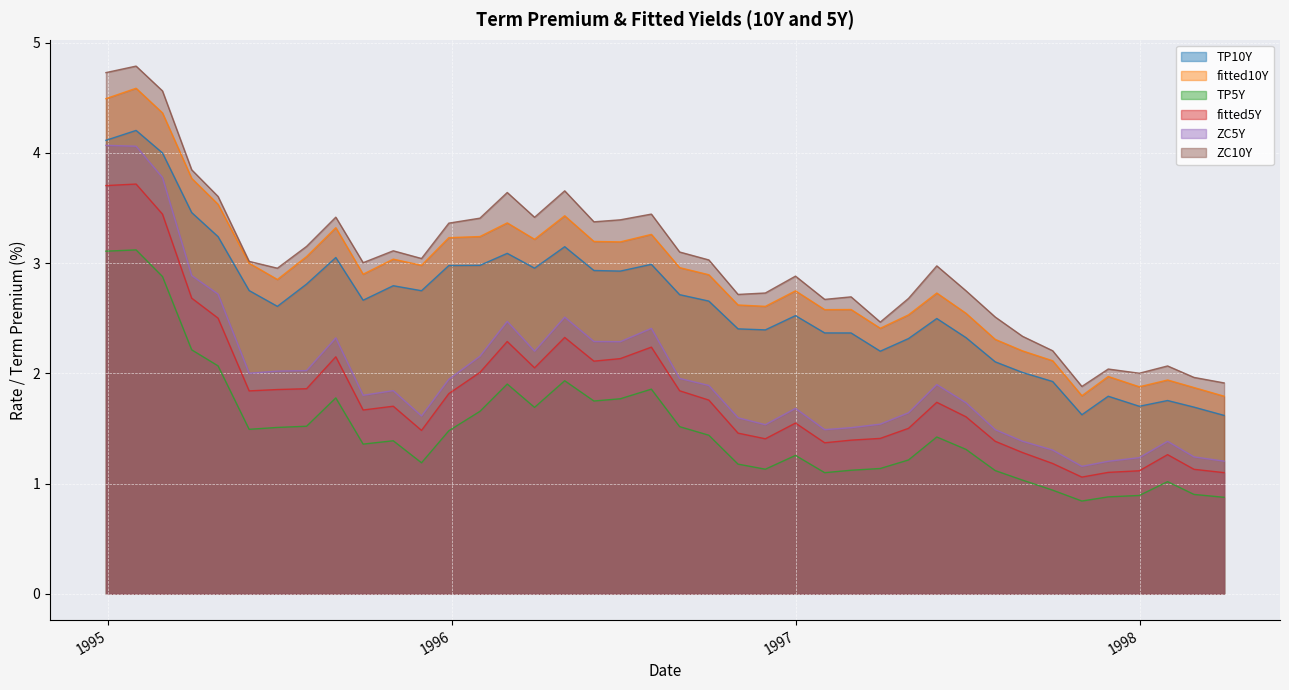

True or false: ZC5Y and TP5Y intersect in this chart.

False